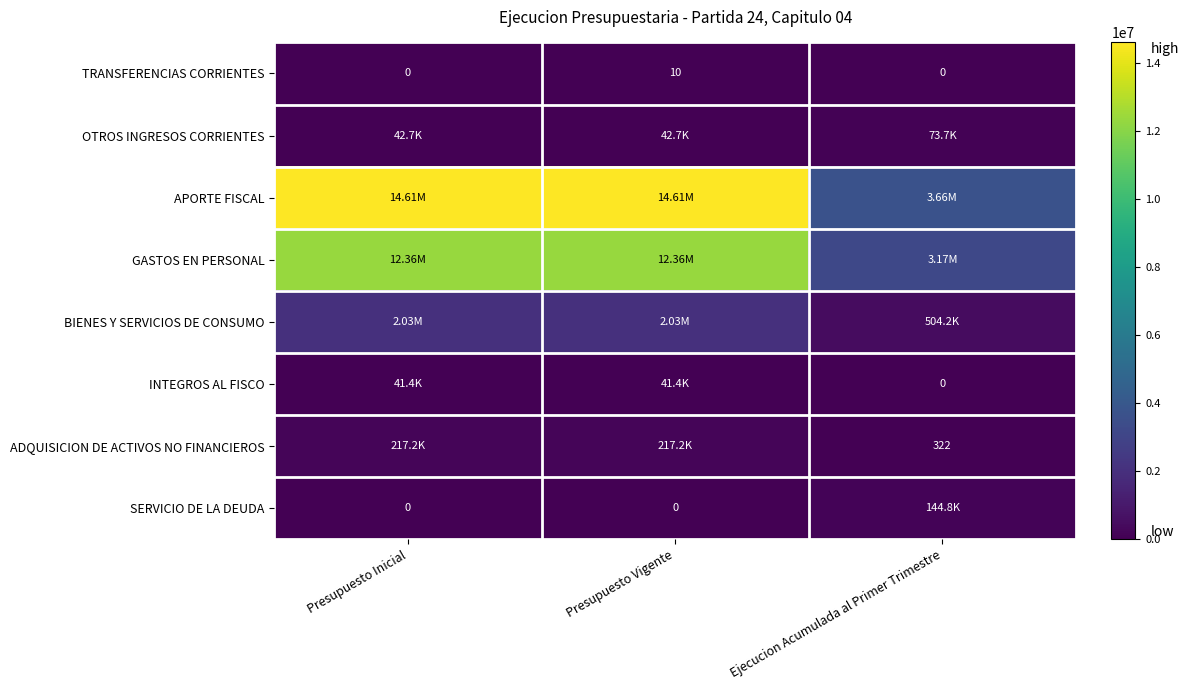

What is the sum of all TRANSFERENCIAS CORRIENTES values?

10